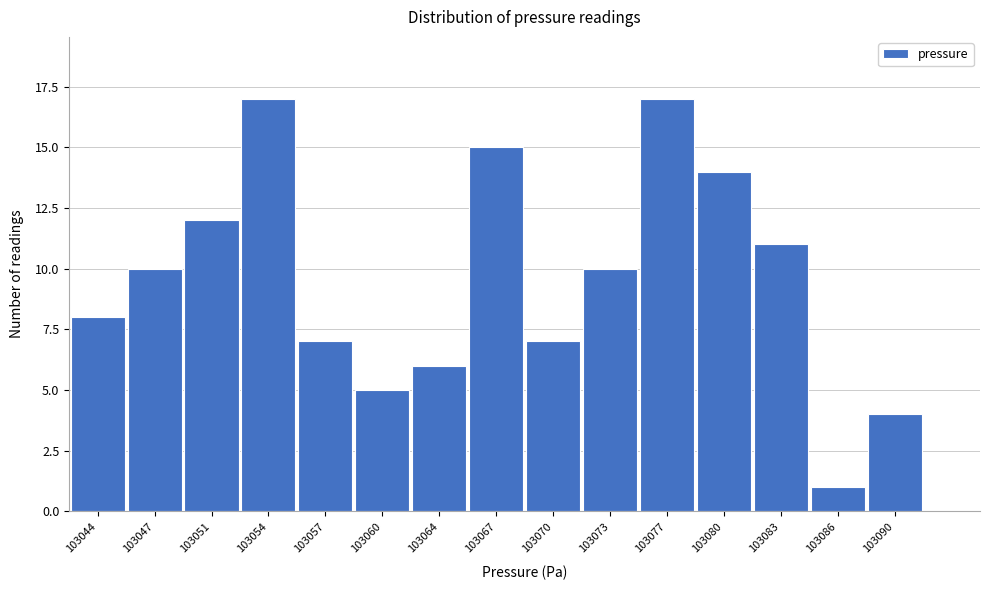

Reading left to right, what are all the values shown in this chart?

8	10	12	17	7	5	6	15	7	10	17	14	11	1	4